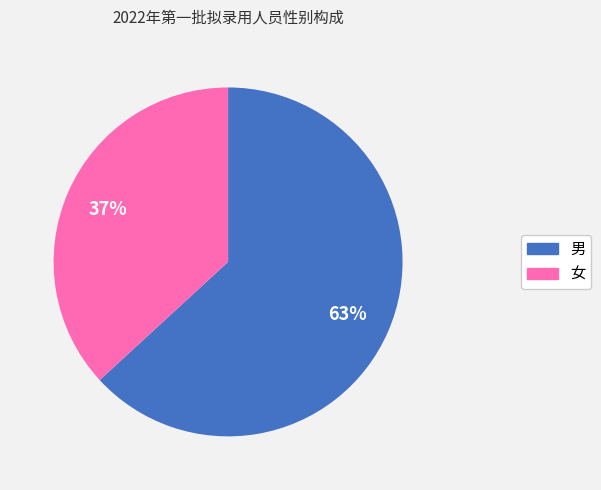

How many segments does this pie chart have?

2